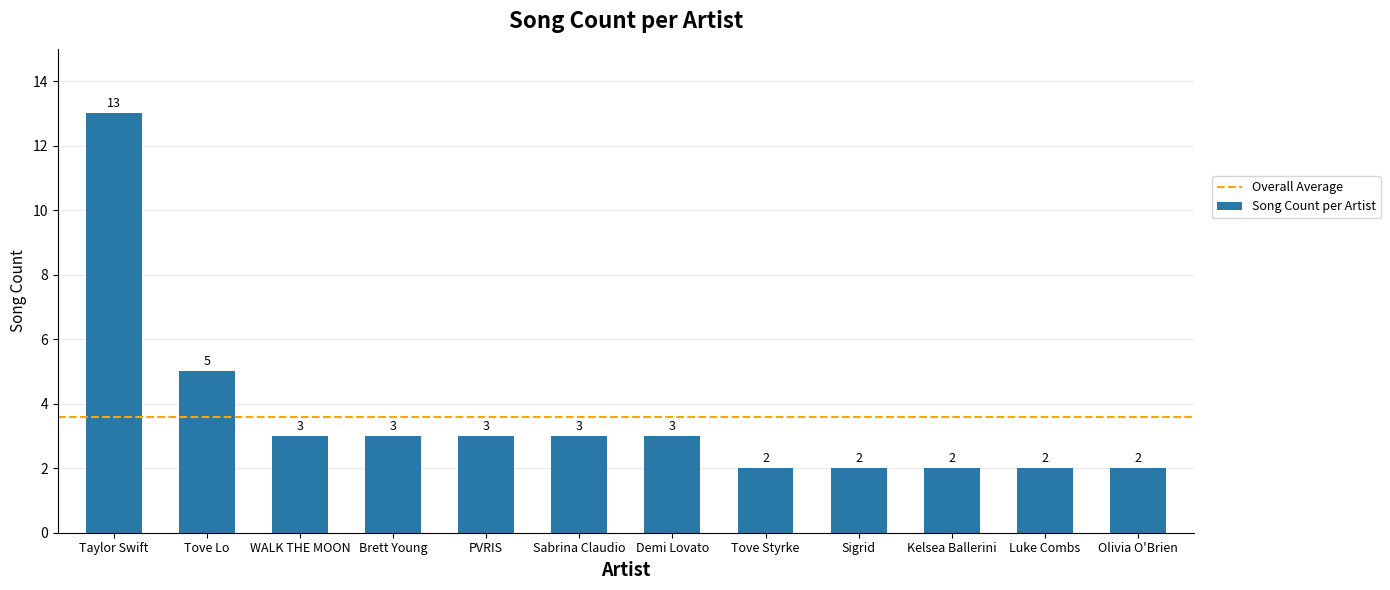

Reading left to right, transcribe all the data shown in this chart.

13	5	3	3	3	3	3	2	2	2	2	2